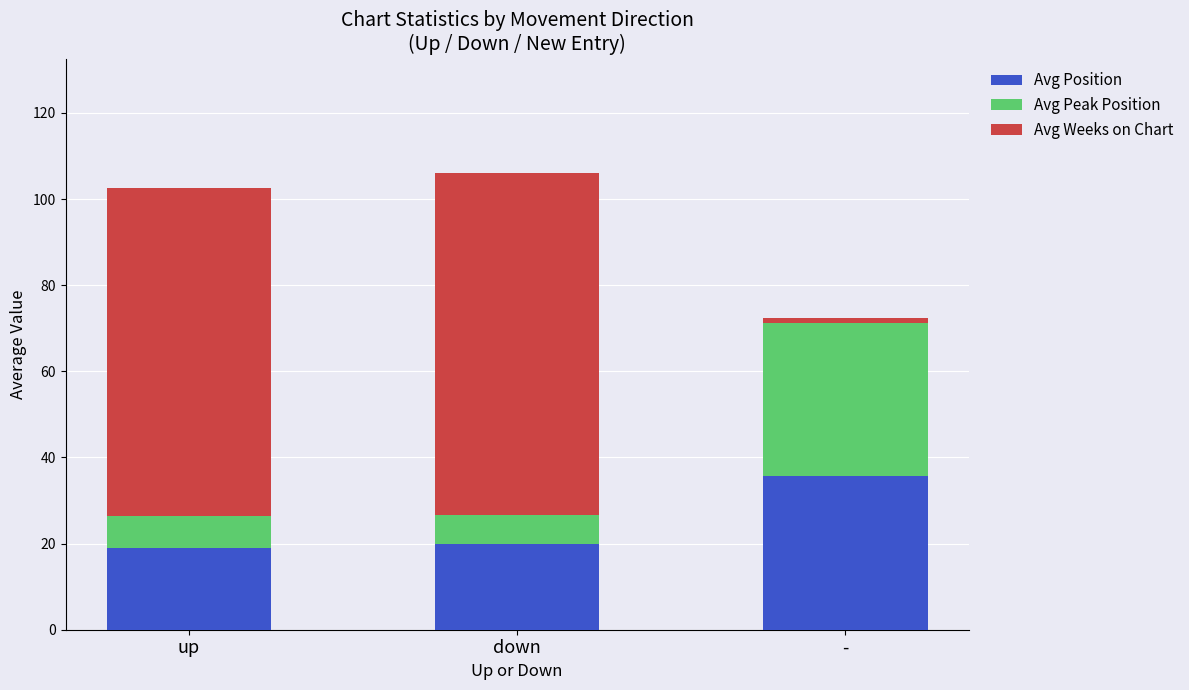

How many bars are there in total?

3